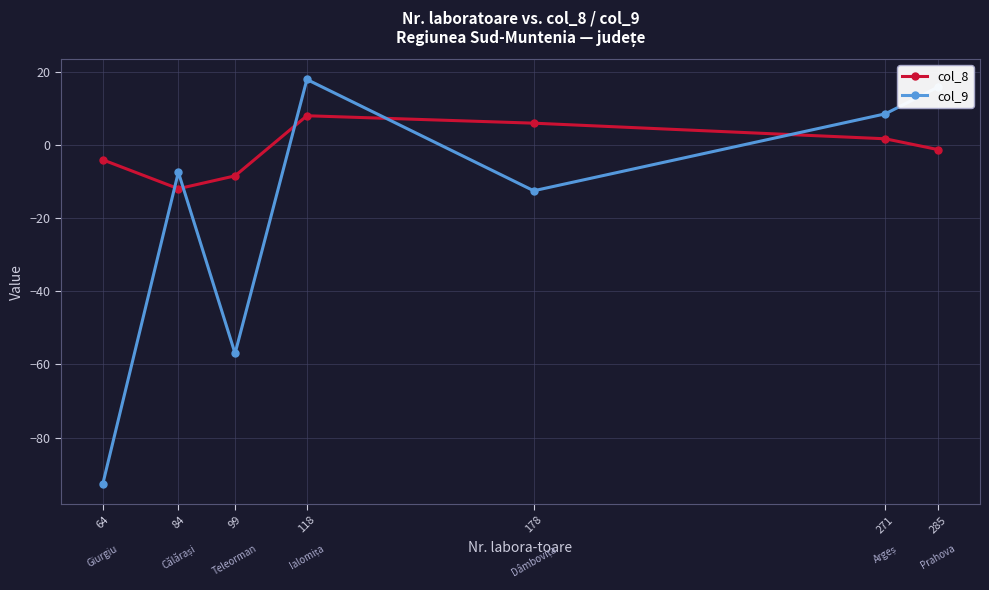

How many values in the col_8 series are below -1?

4